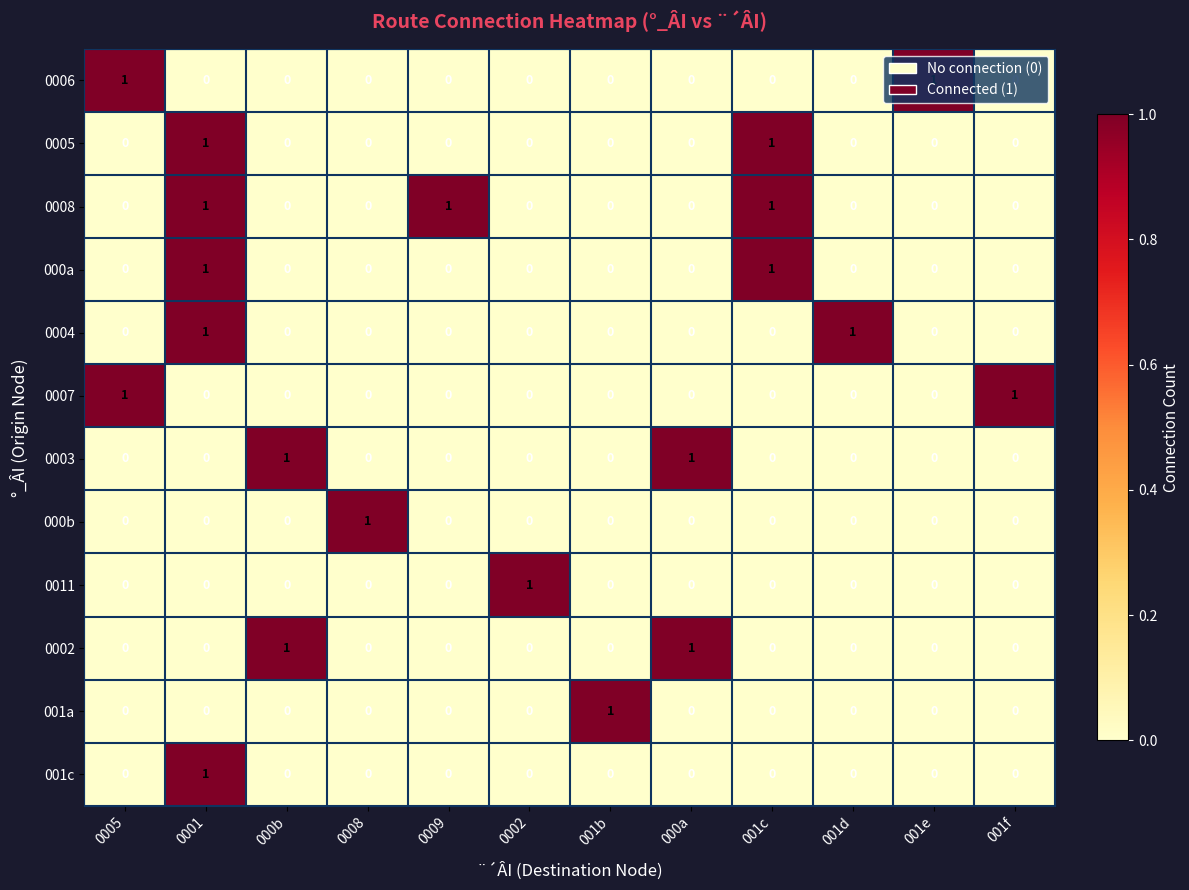

At which category is the sum across all series the highest?

0001